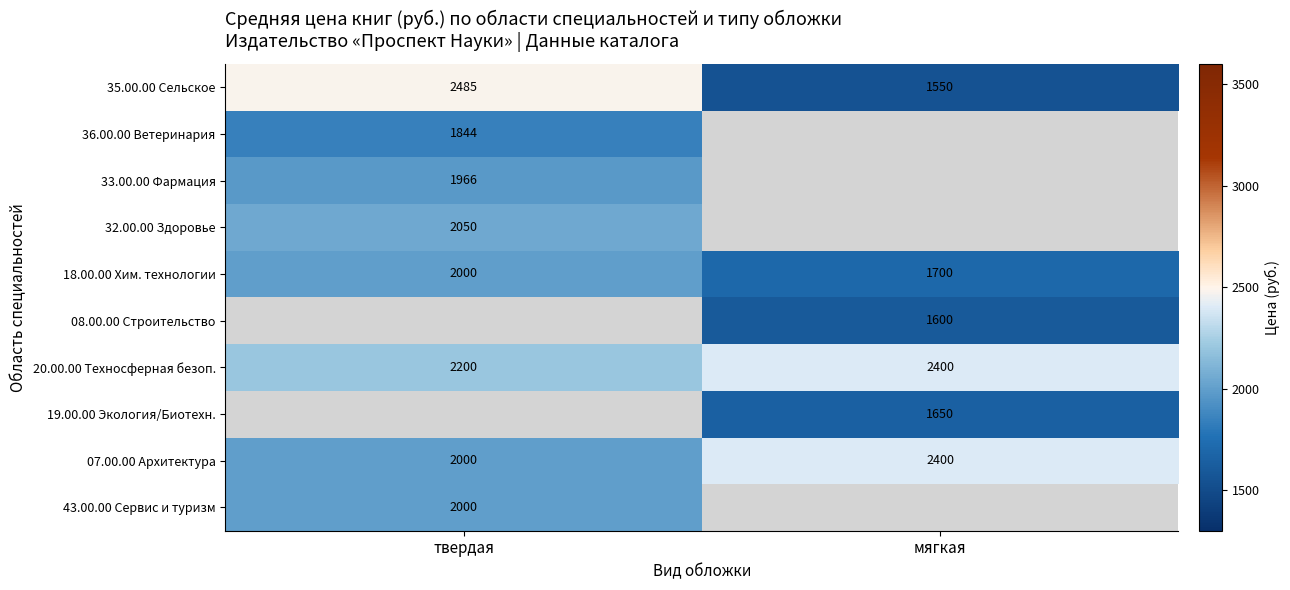

Rank the categories by 07.00.00 Архитектура value from highest to lowest.

мягкая, твердая